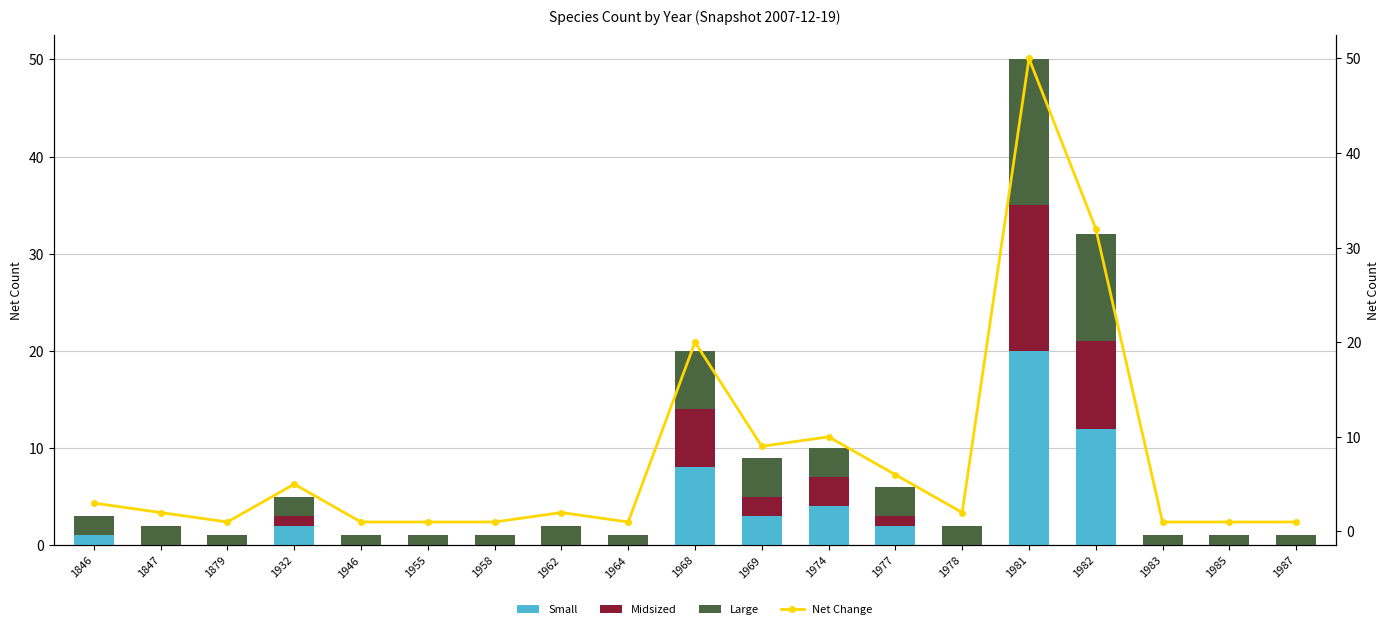

Is it true that Small equals 2 at 1932?

True